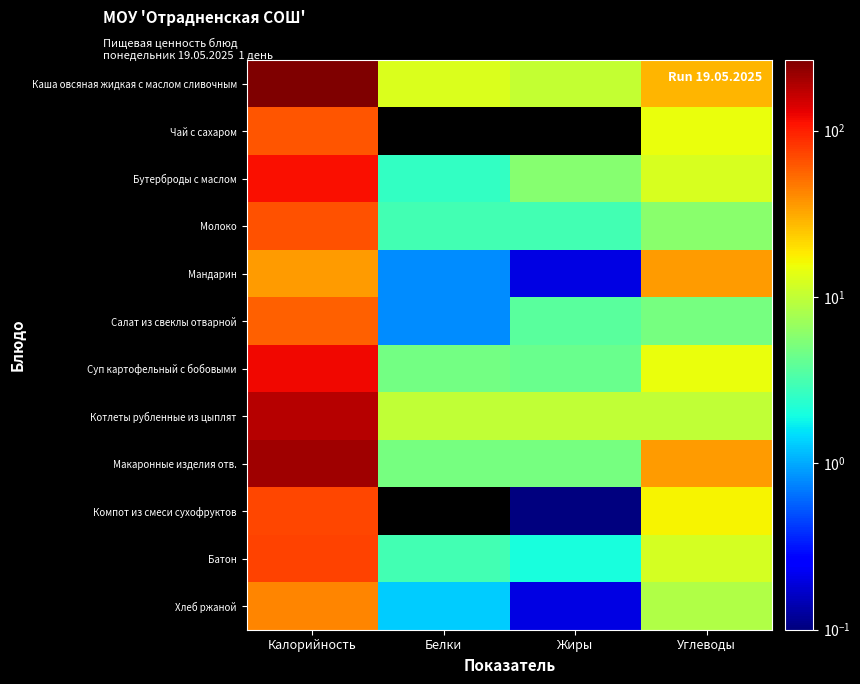

List the series in order of their peak value, lowest first.

Мандарин, Хлеб ржаной, Салат из свеклы отварной, Чай с сахаром, Молоко, Компот из смеси сухофруктов, Батон, Бутерброды с маслом, Суп картофельный с бобовыми, Котлеты рубленные из цыплят, Макаронные изделия отв., Каша овсяная жидкая с маслом сливочным